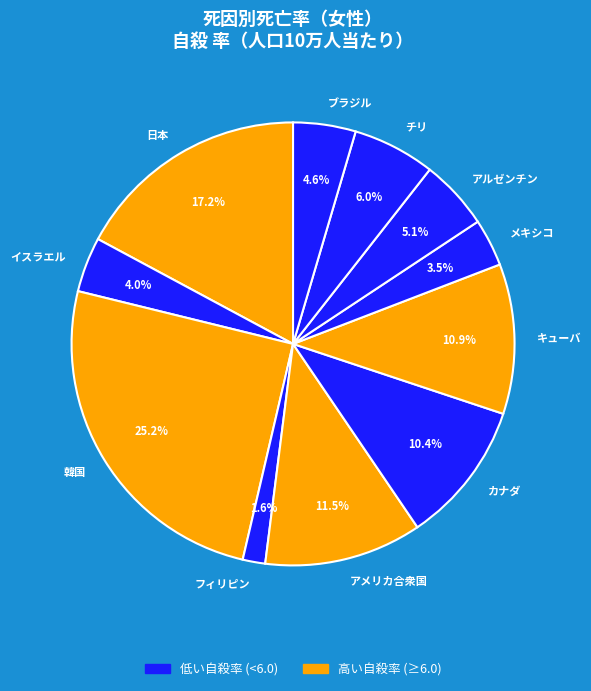

What is the total percentage of ブラジル and カナダ?

15.0%